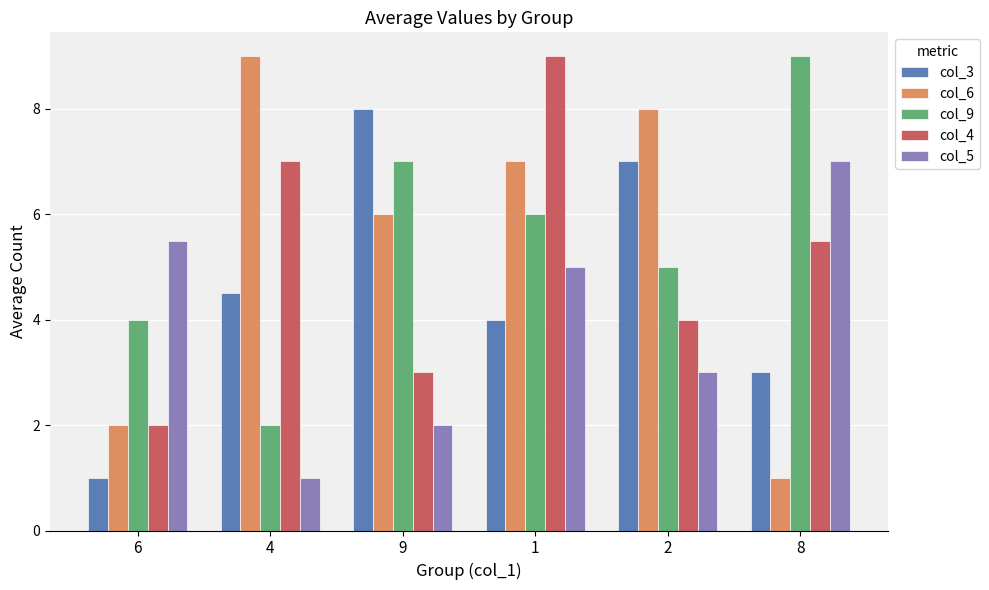

List the labels in order of col_4 value, largest first.

1, 4, 8, 2, 9, 6